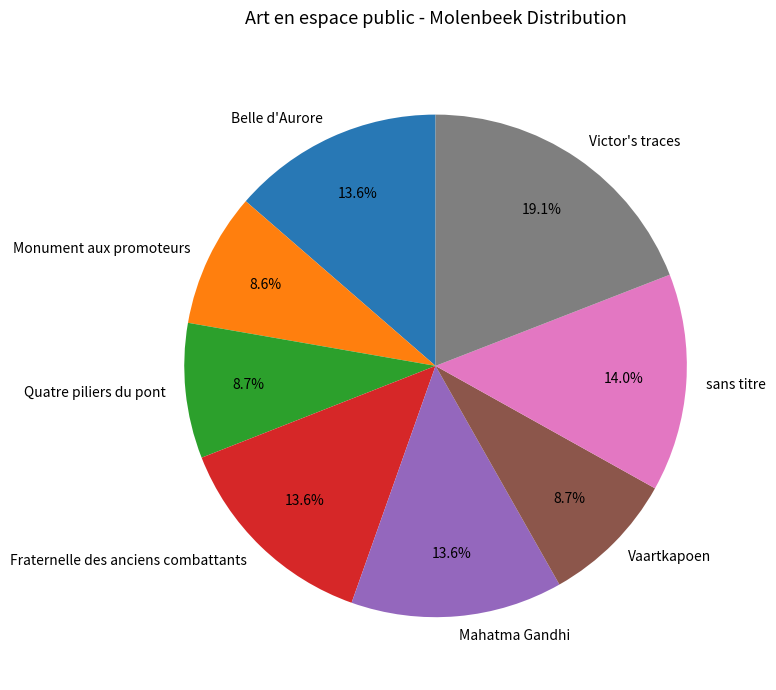

To the nearest percent, what percentage of the pie is Fraternelle des anciens combattants?

14%